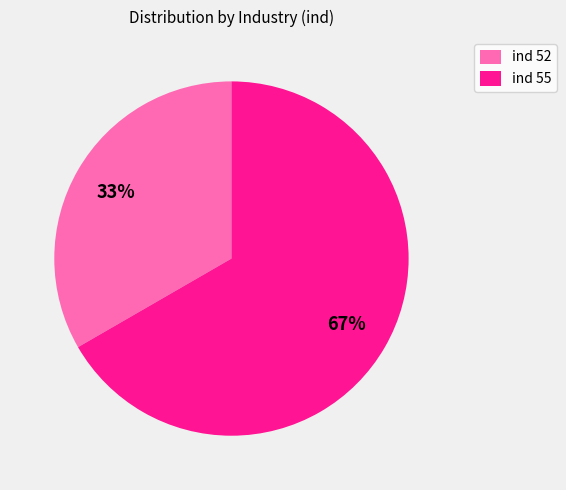

Rank the categories by value from highest to lowest.

ind 55, ind 52